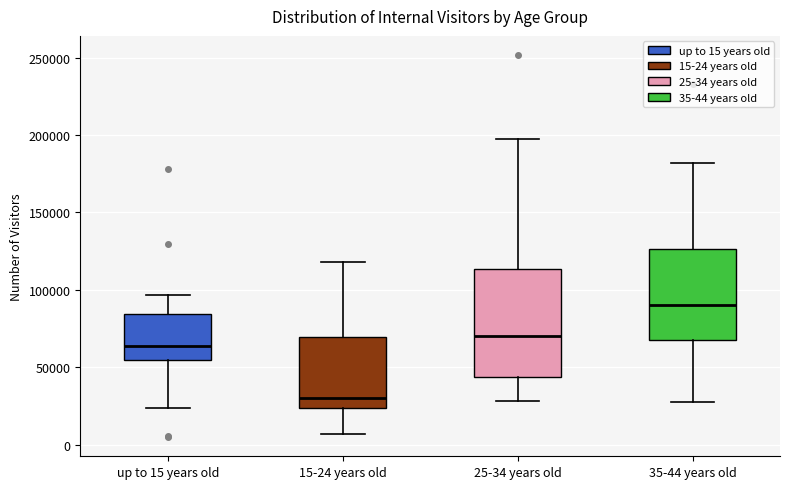

Comparing the boxes themselves (not the whiskers), which one is the tallest?

25-34 years old